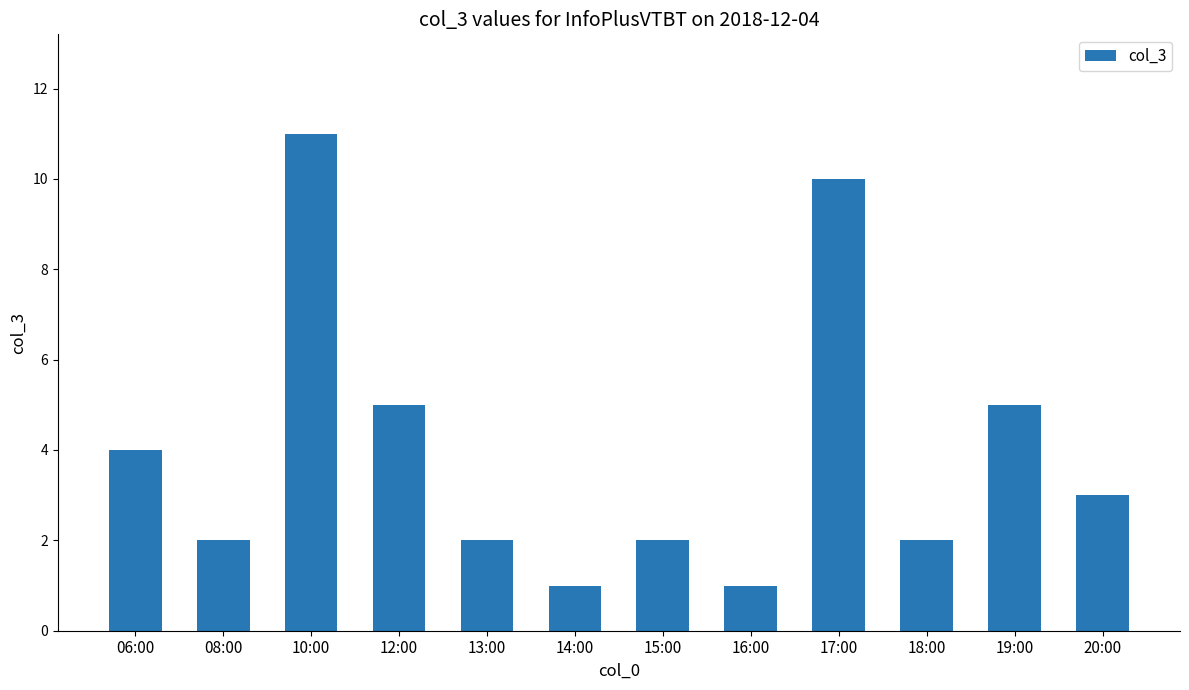

Reading left to right, list all the values displayed in this chart.

06:00=4	08:00=2	10:00=11	12:00=5	13:00=2	14:00=1	15:00=2	16:00=1	17:00=10	18:00=2	19:00=5	20:00=3